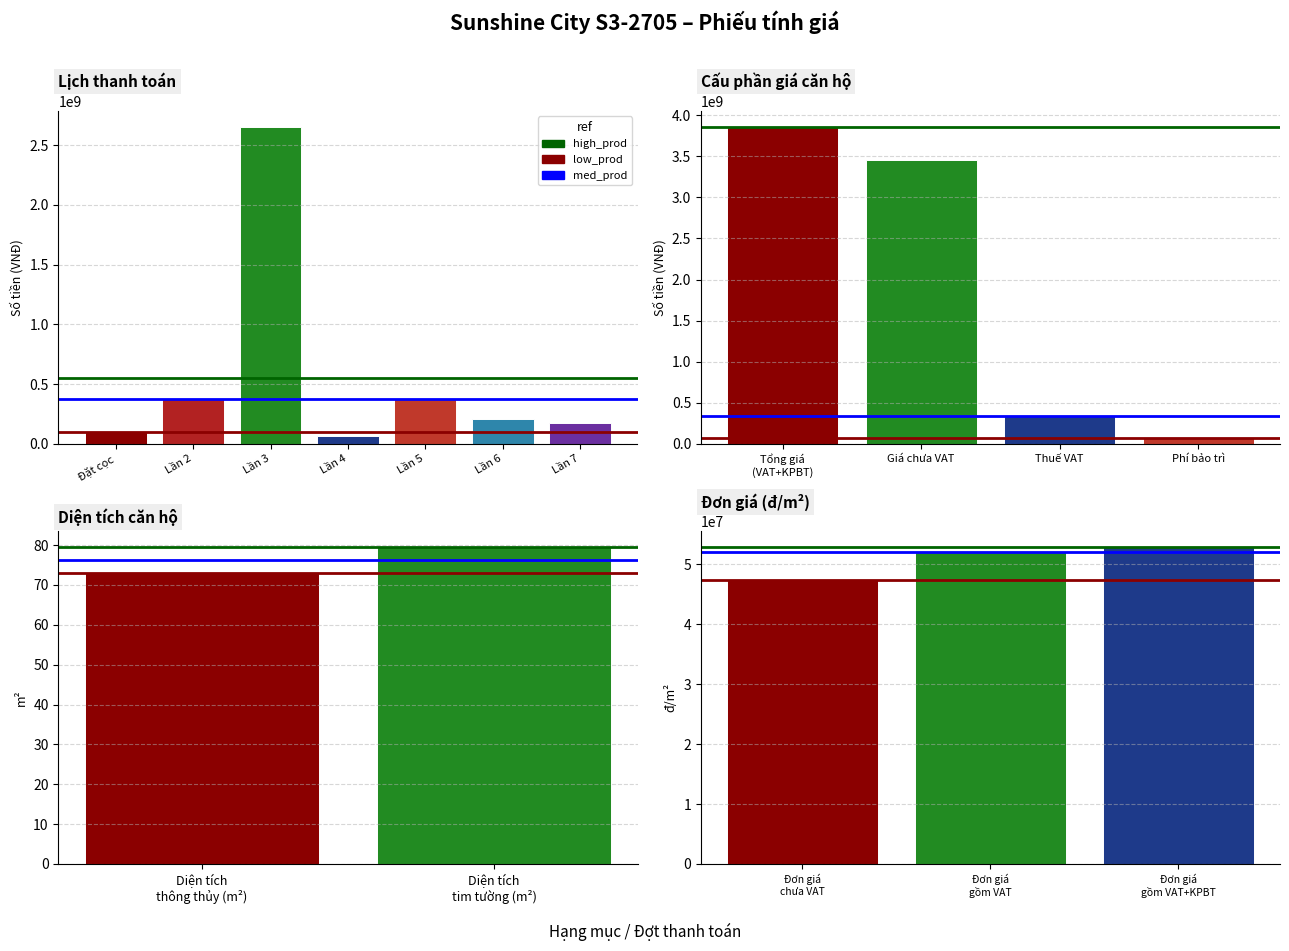

What is the average value of the low_prod series?

47325564.1